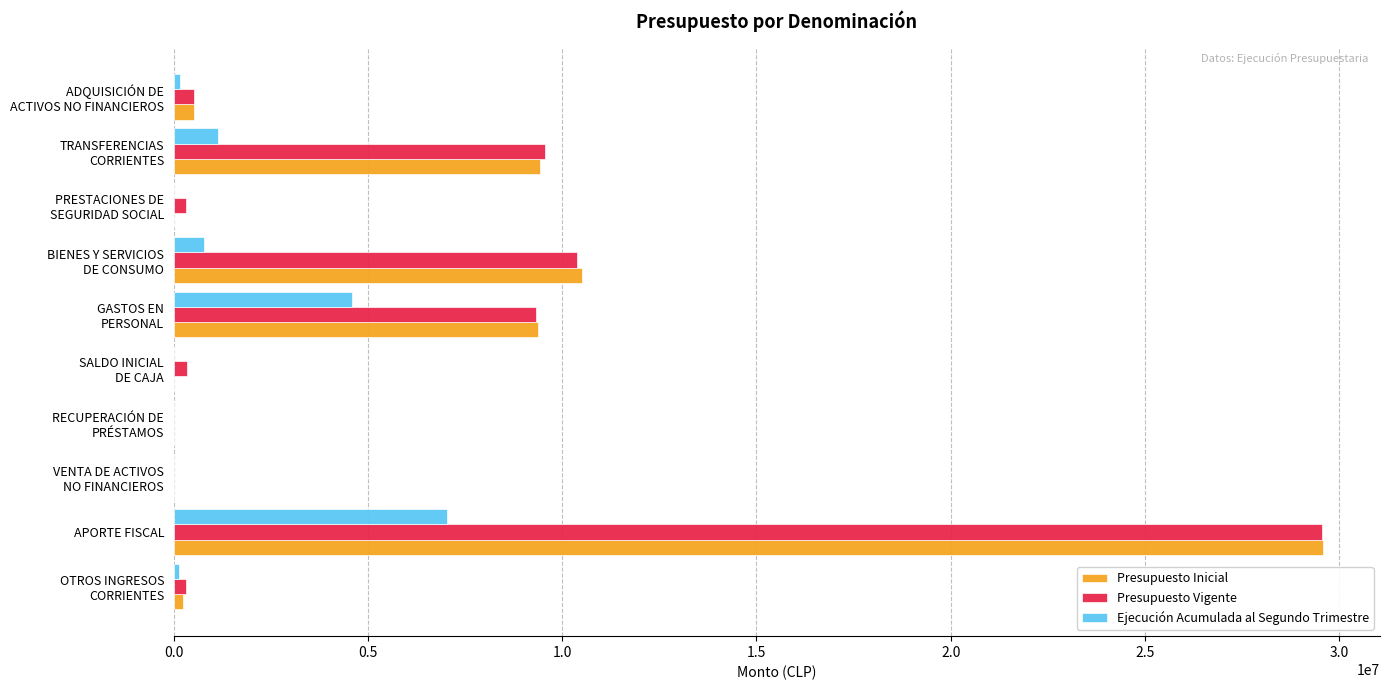

What is the maximum value shown in the chart?

29570333